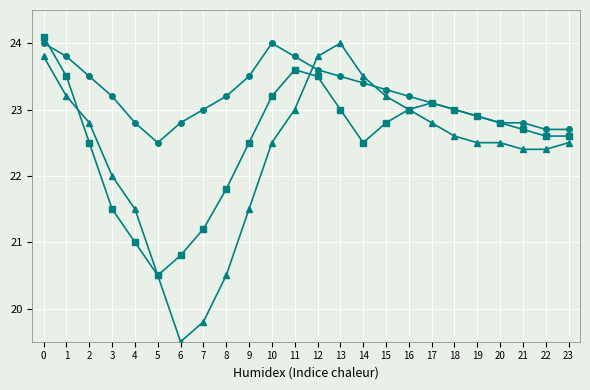

At which category does the chart reach its minimum across all series?

6